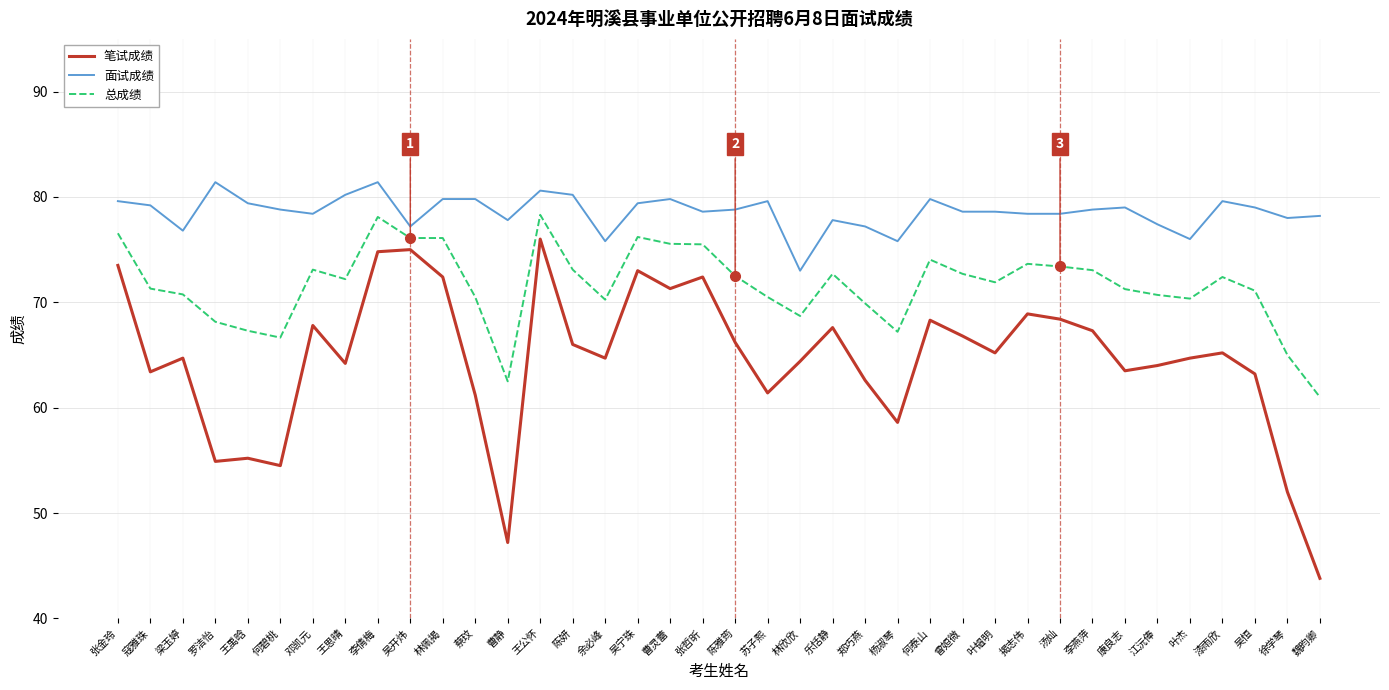

What position from the right is 陈雅筠?

19